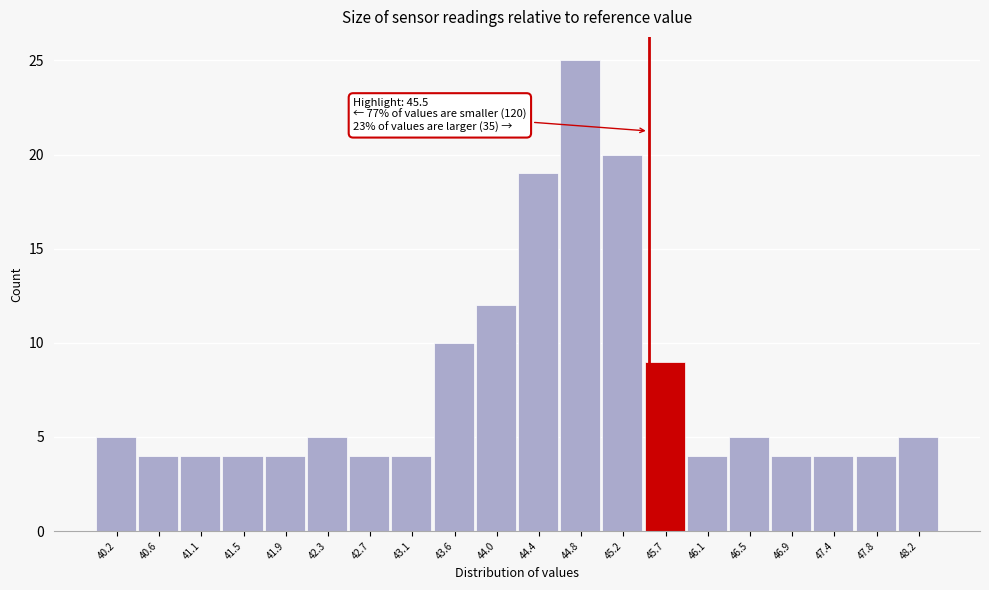

Which range on the x-axis has the tallest bar?

44.62 to 45.04